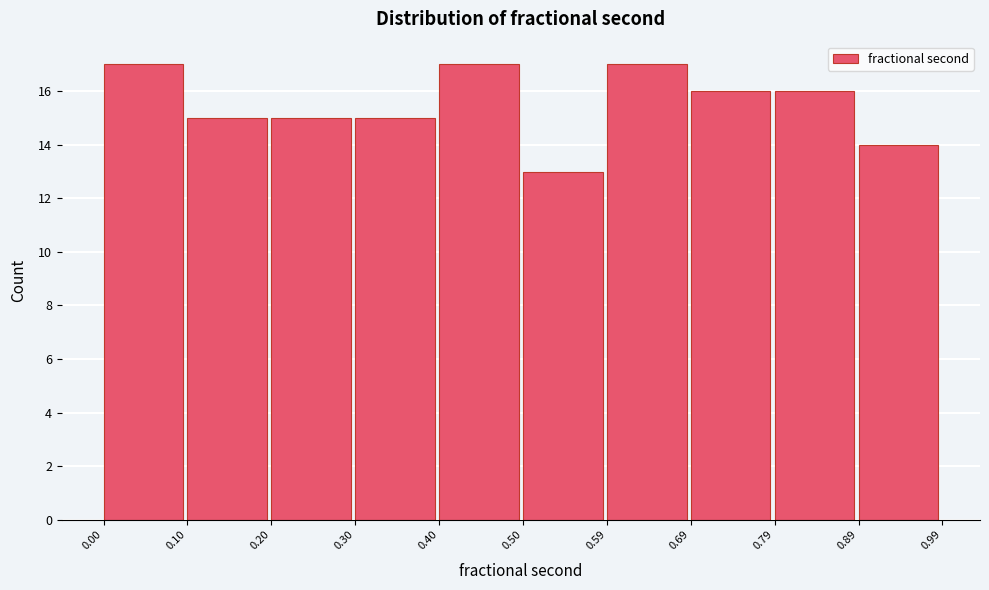

What is the height of the bar covering 0.59 to 0.69 on the x-axis? The values are not printed on the chart, so give them approximately, as read against the axis.

17